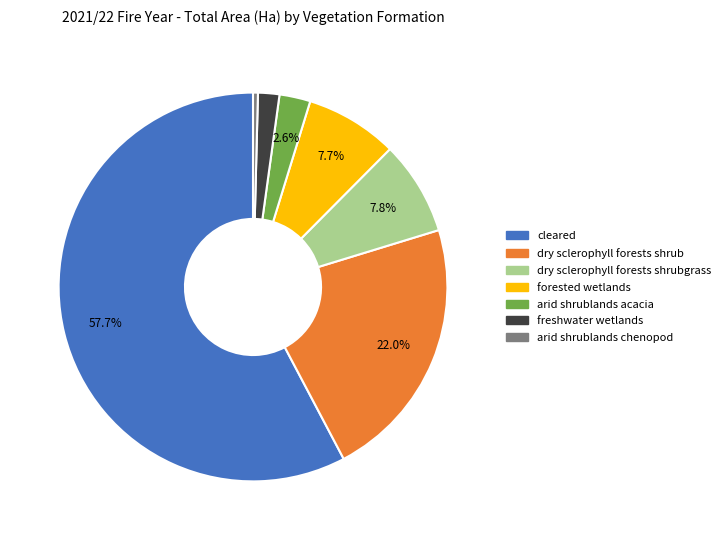

Is there any slice that represents more than half of the pie?

Yes